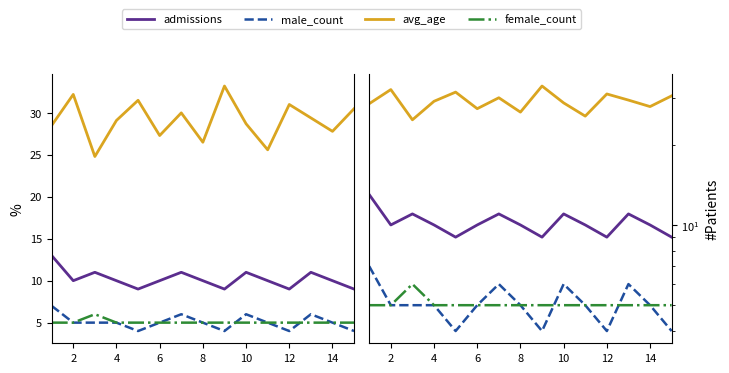

True or false: male_count and avg_age cross at least once.

False